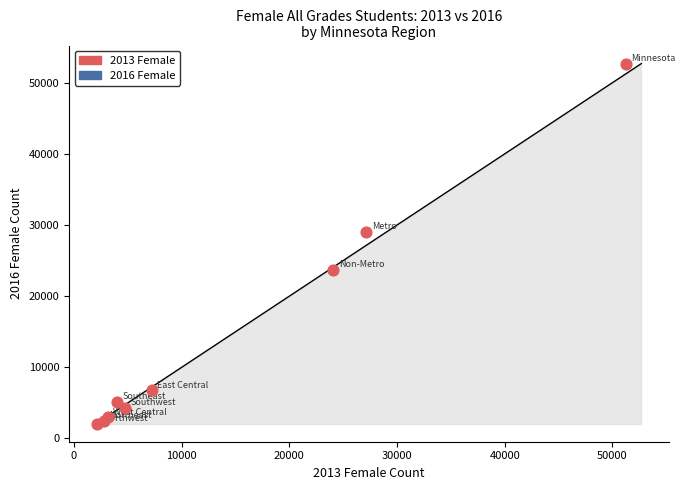

What Y value in the scatter plot is closest to 27386?

29001